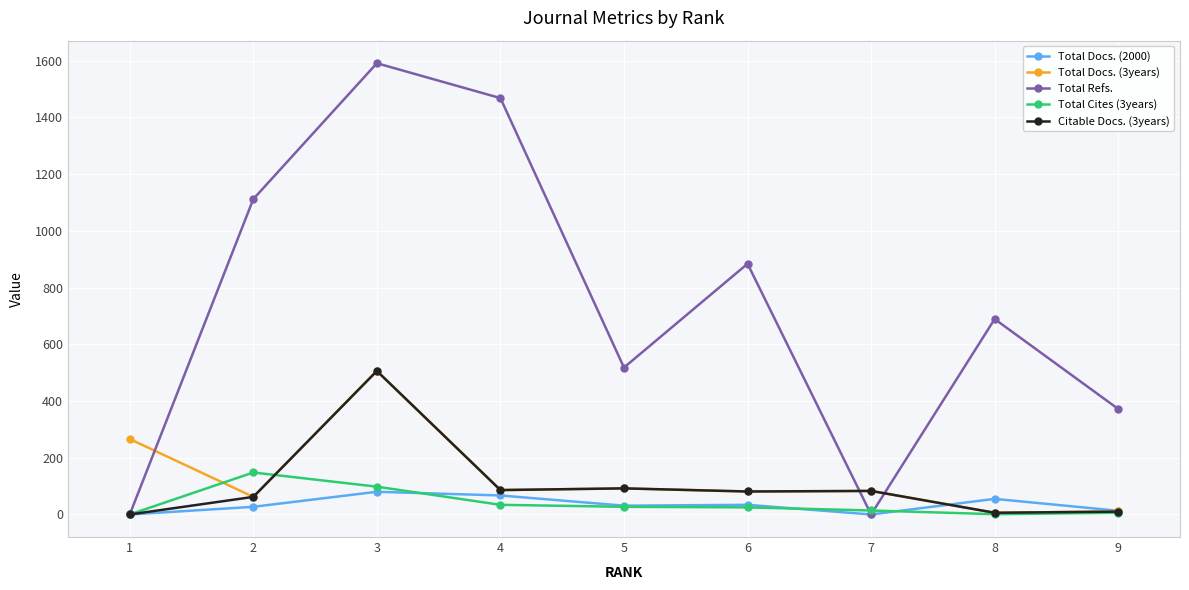

What is the maximum value shown in the chart?

1591